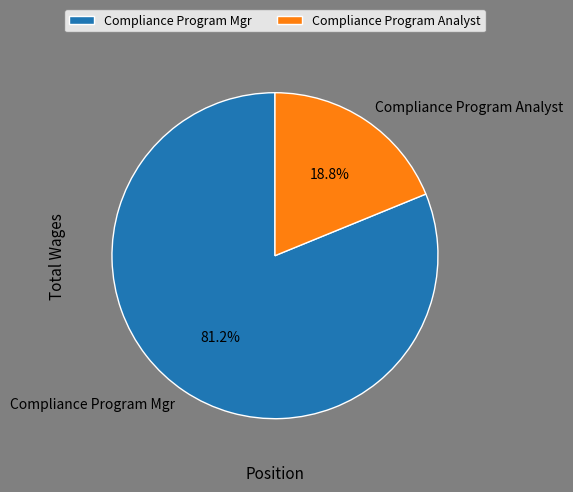

What is the smallest slice in the pie chart?

Compliance Program Analyst